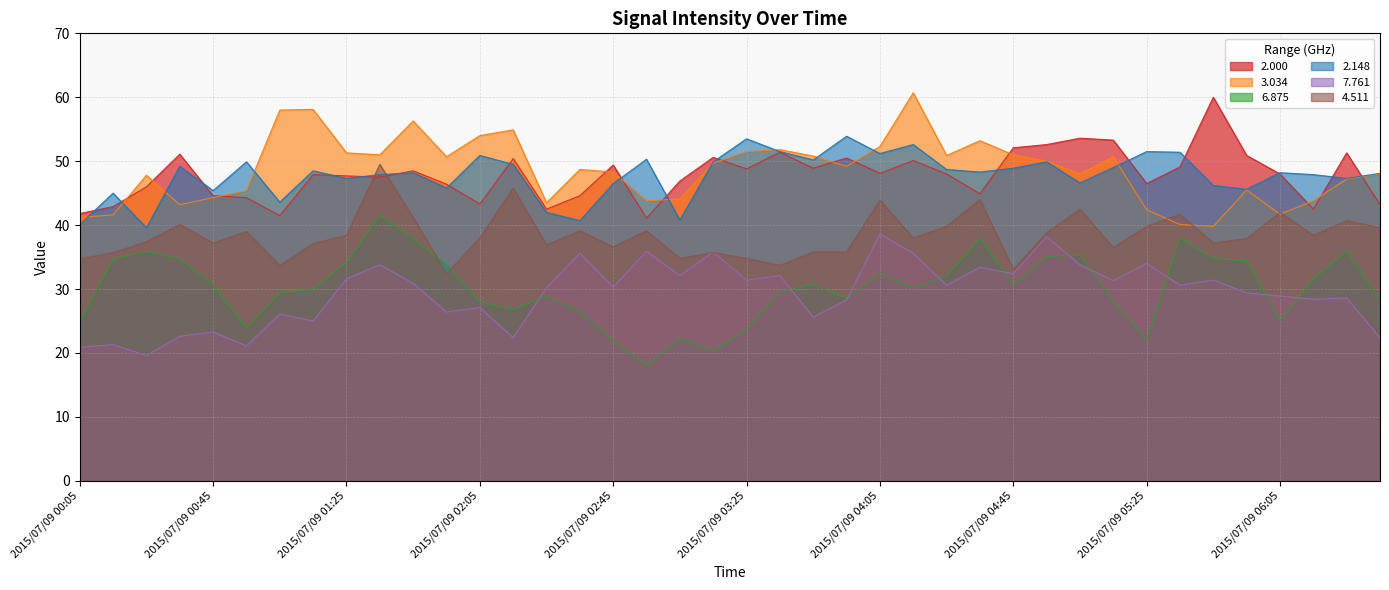

List the series in order of their peak value, lowest first.

7.761, 6.875, 4.511, 2.148, 2.000, 3.034